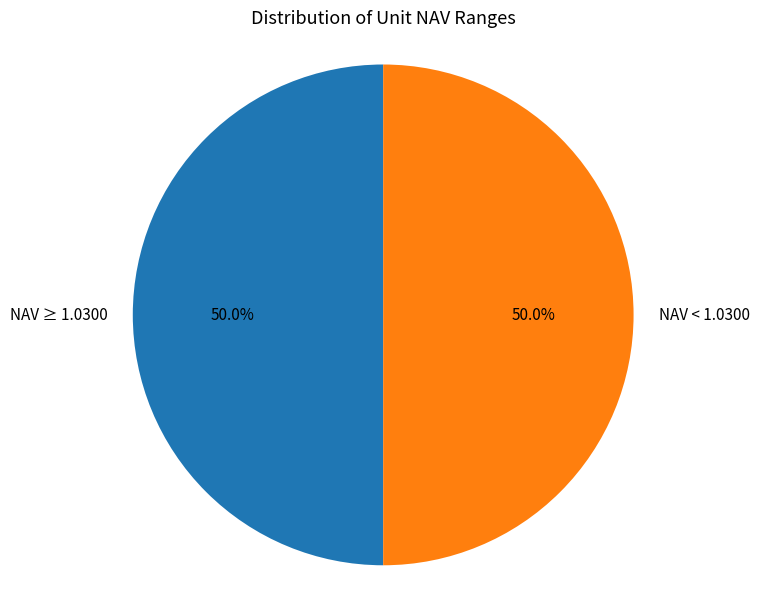

What is the ratio of the value at NAV < 1.0300 to the value at NAV ≥ 1.0300?

1.0